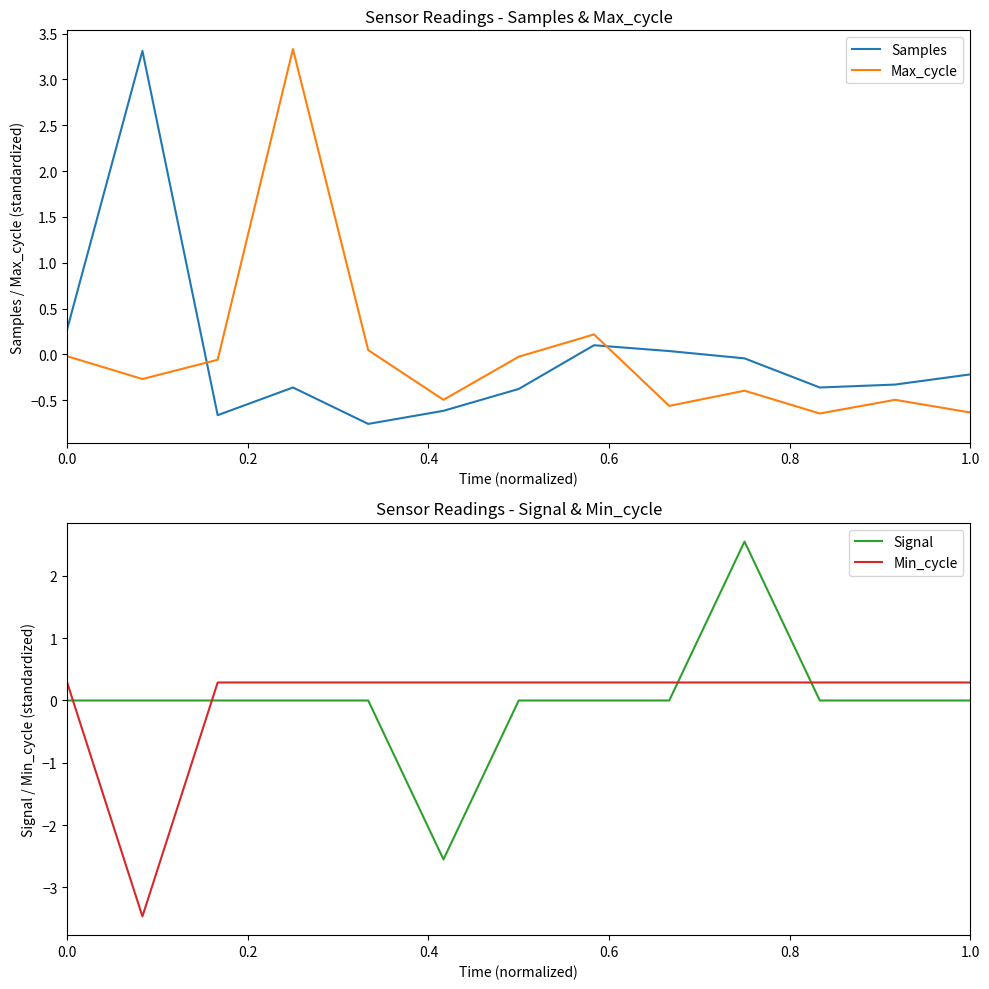

How many intersections are there between Max_cycle and Samples?

2